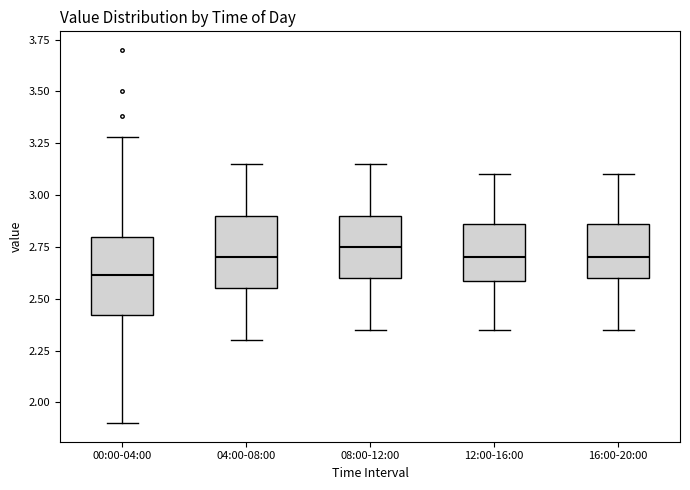

Reading left to right, read every box against the y-axis: the position of its median line, the range the box covers, and the ends of its whiskers. The values are not printed on the chart, so give them approximately, as read against the axis.

00:00-04:00: median 2.60, box 2.40 to 2.80, whiskers 1.90 to 3.30
04:00-08:00: median 2.70, box 2.55 to 2.90, whiskers 2.30 to 3.15
08:00-12:00: median 2.75, box 2.60 to 2.90, whiskers 2.35 to 3.15
12:00-16:00: median 2.70, box 2.60 to 2.85, whiskers 2.35 to 3.10
16:00-20:00: median 2.70, box 2.60 to 2.85, whiskers 2.35 to 3.10